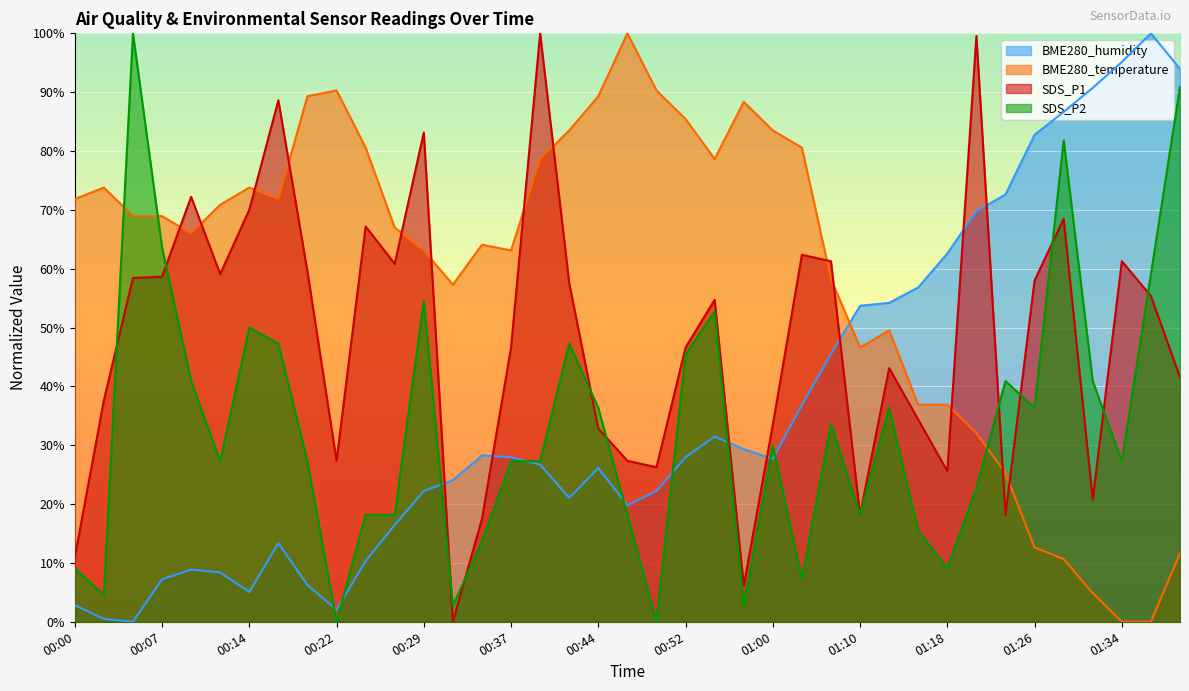

Which series changed the most between 00:47 and 01:37?

BME280_temperature